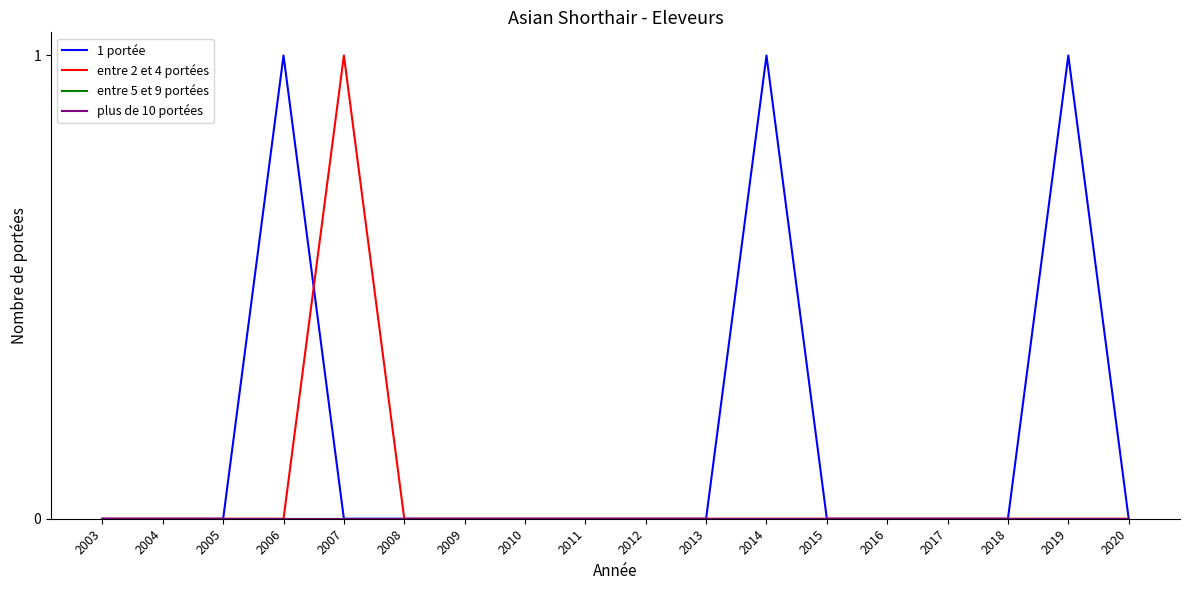

Does the chart have visible grid lines?

No